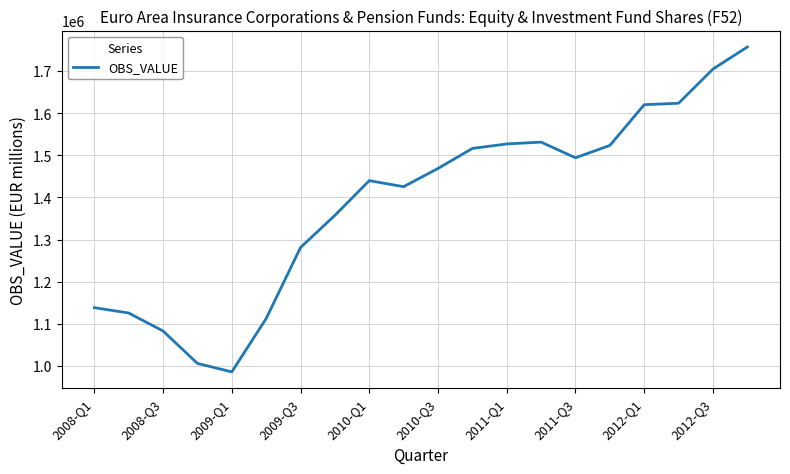

What is the greatest value displayed?

1757236.6